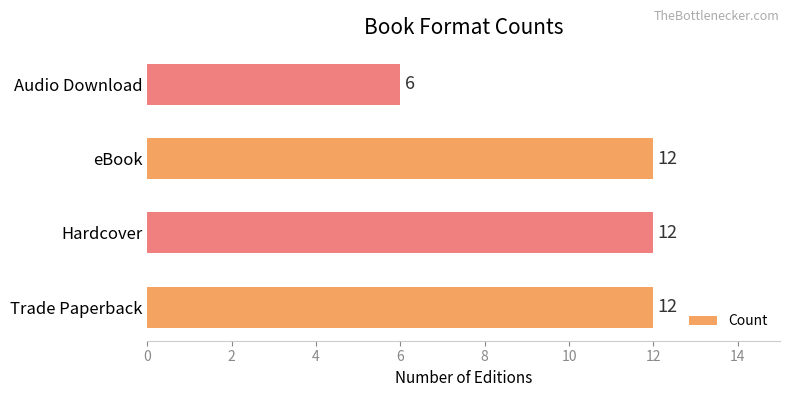

What is the sum of all values?

42